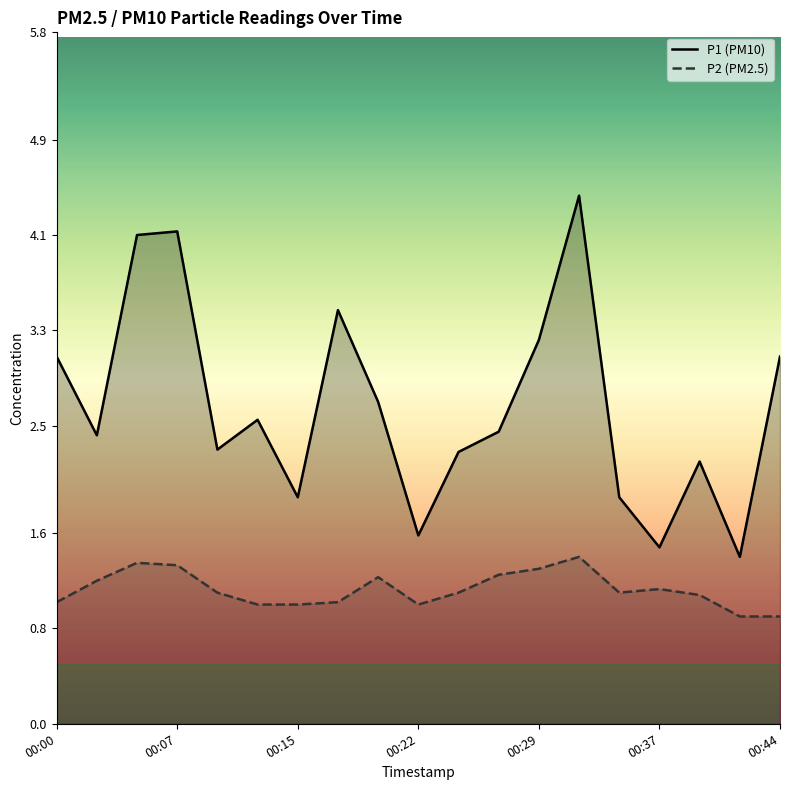

Which series changed the most between 00:15 and 00:44?

P1 (PM10)